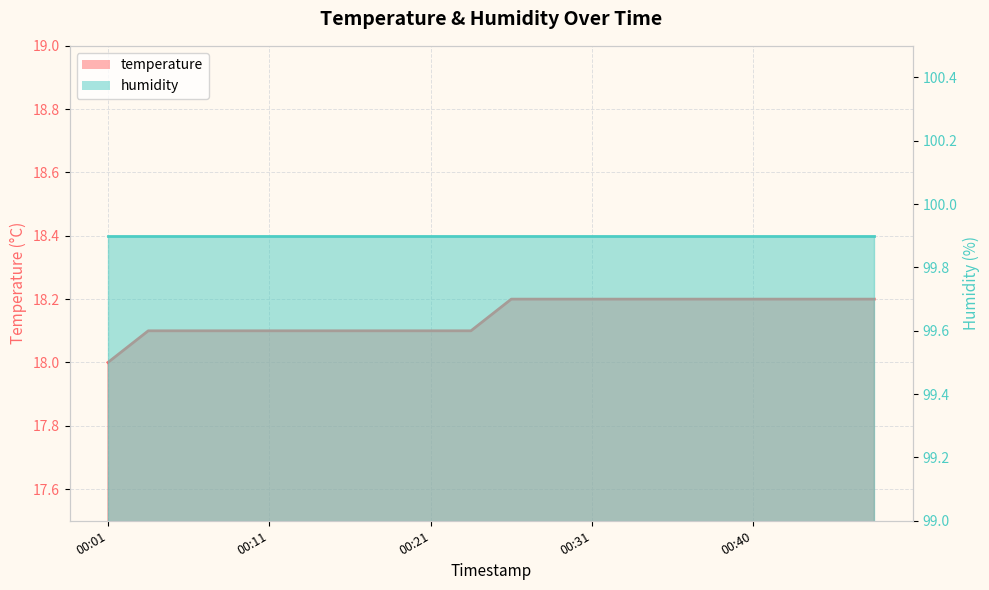

Is it true that the value at 00:45 is 18.2?

True